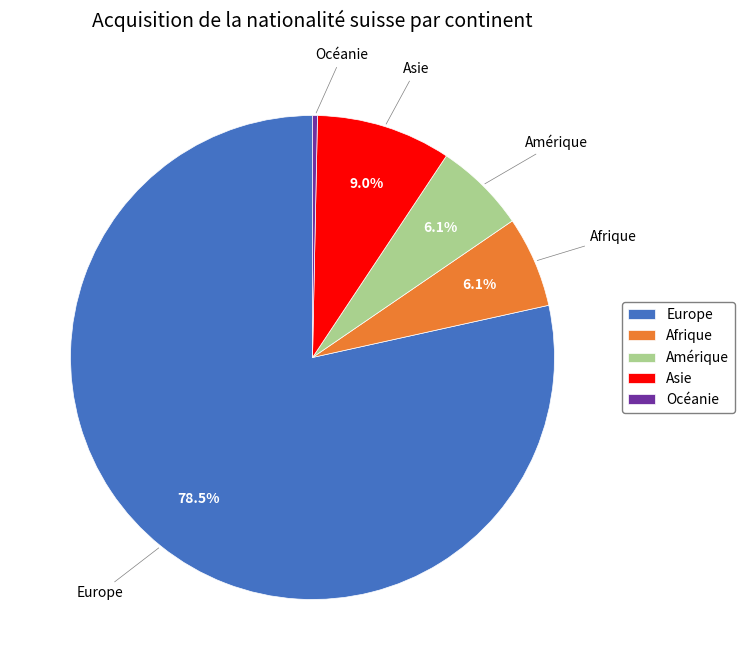

Which category has the biggest portion of the pie?

Europe